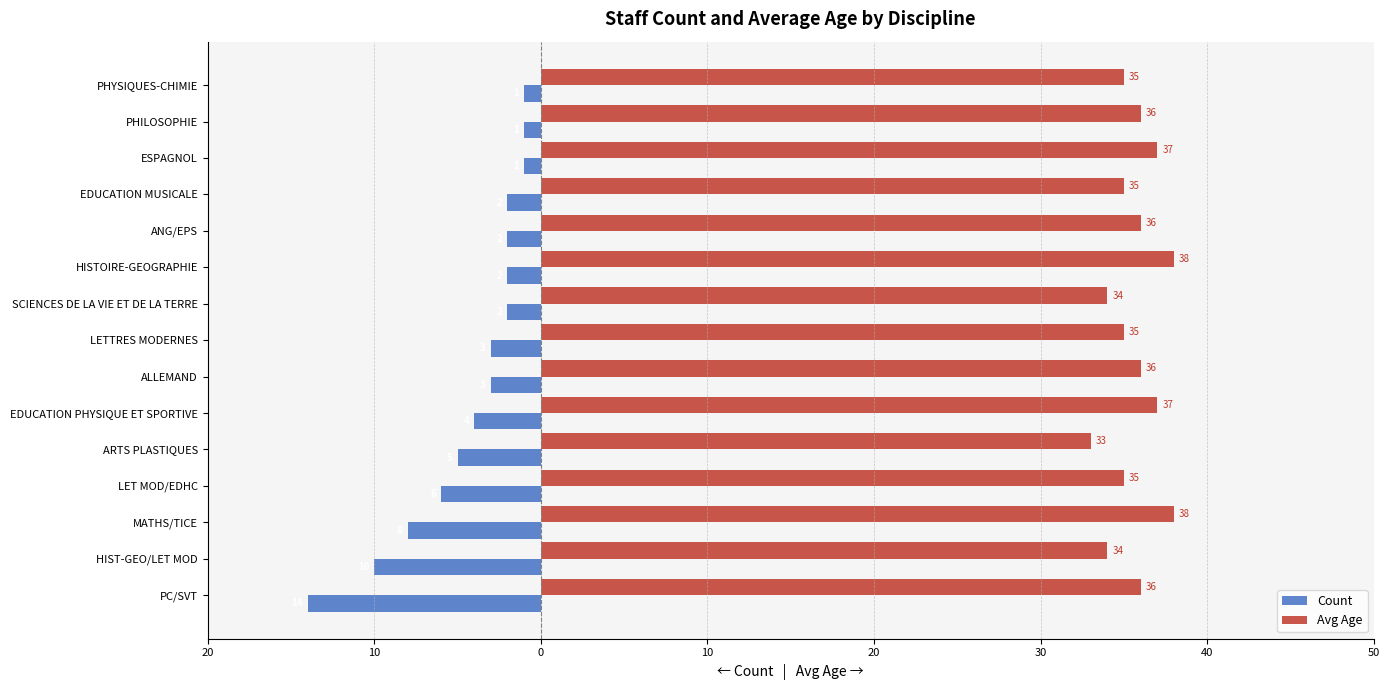

What are all the series names shown in the legend?

Count, Avg Age